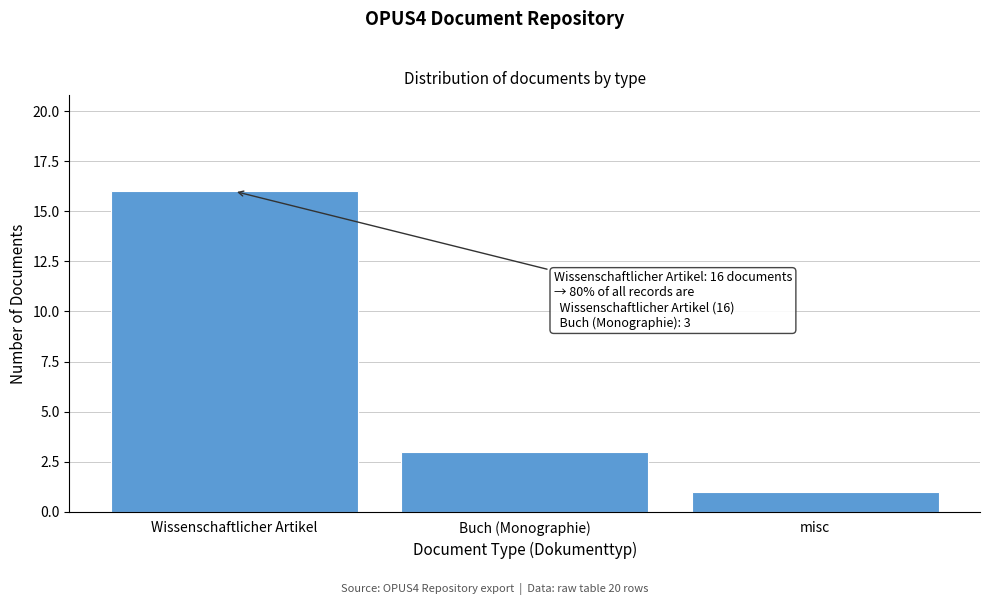

Reading left to right, list all the values displayed in this chart.

16	3	1